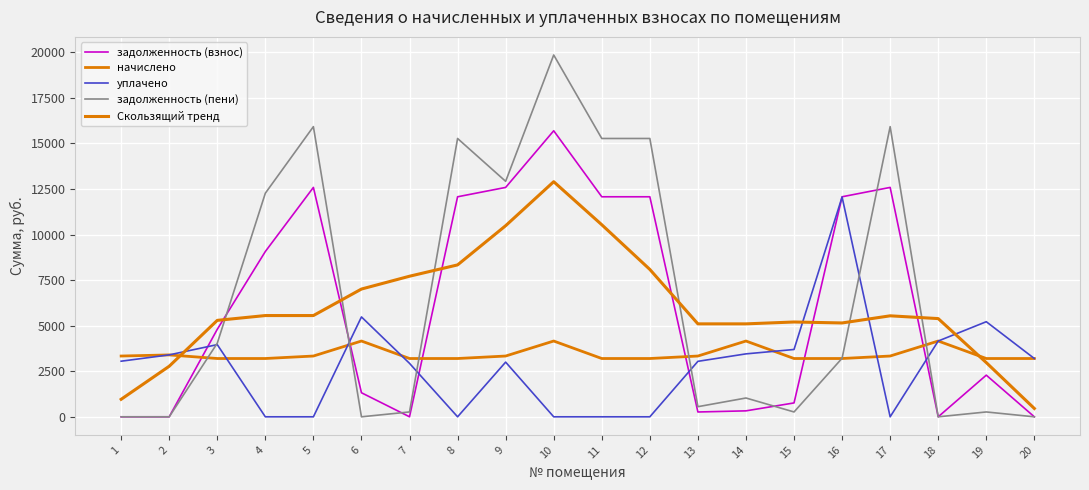

At which category does задолженность (пени) reach its first local peak?

5